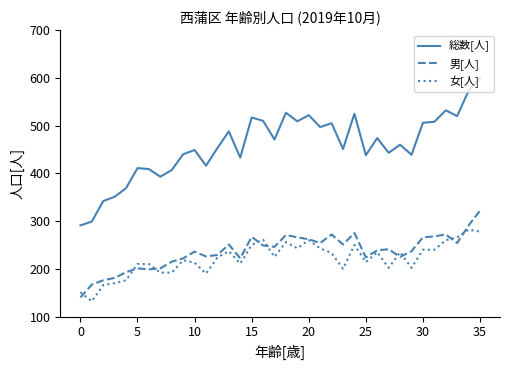

Which series has the largest total across all categories?

総数[人]